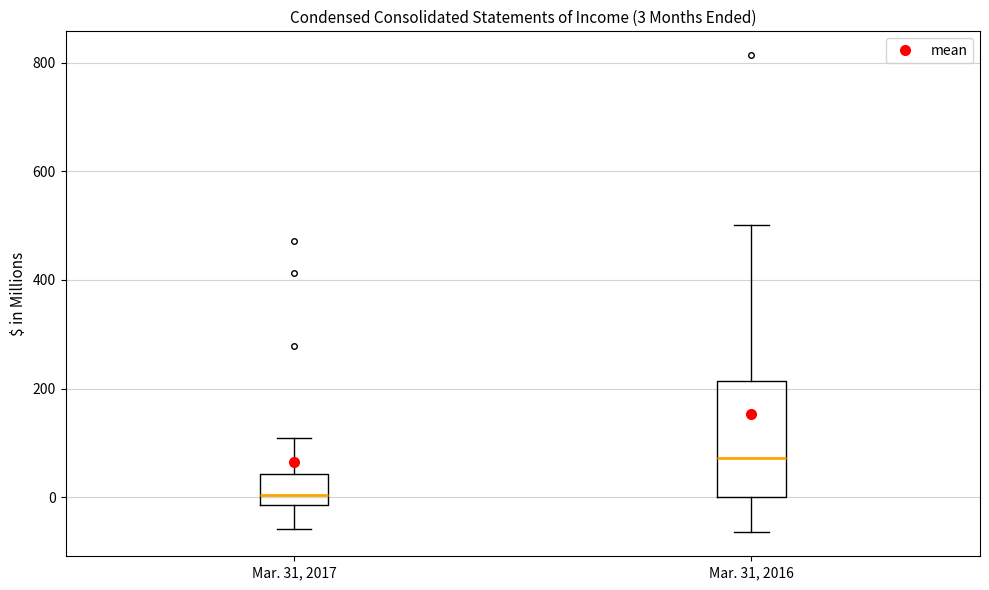

Which box's median line is the lowest?

Mar. 31, 2017